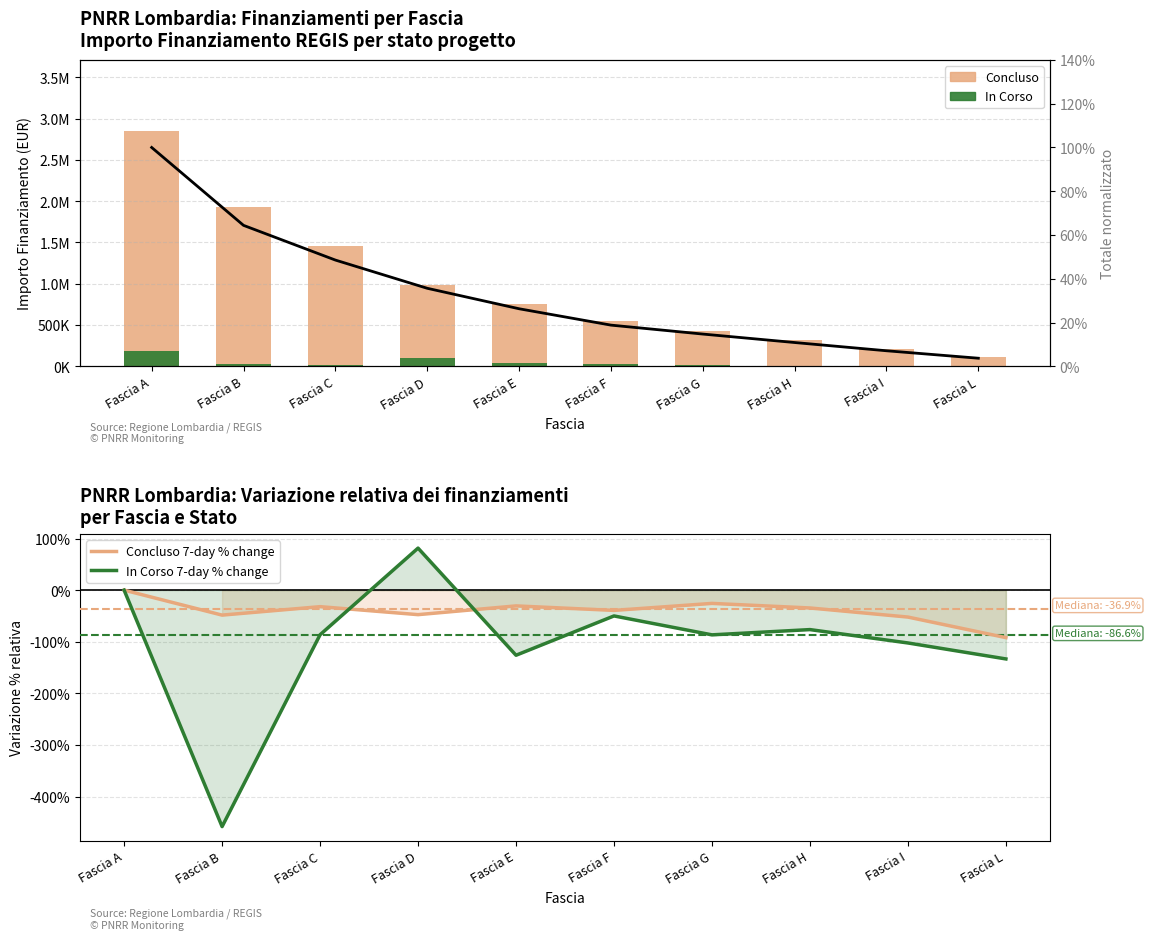

At which label is Totale (norm.) closest to 0?

Fascia L